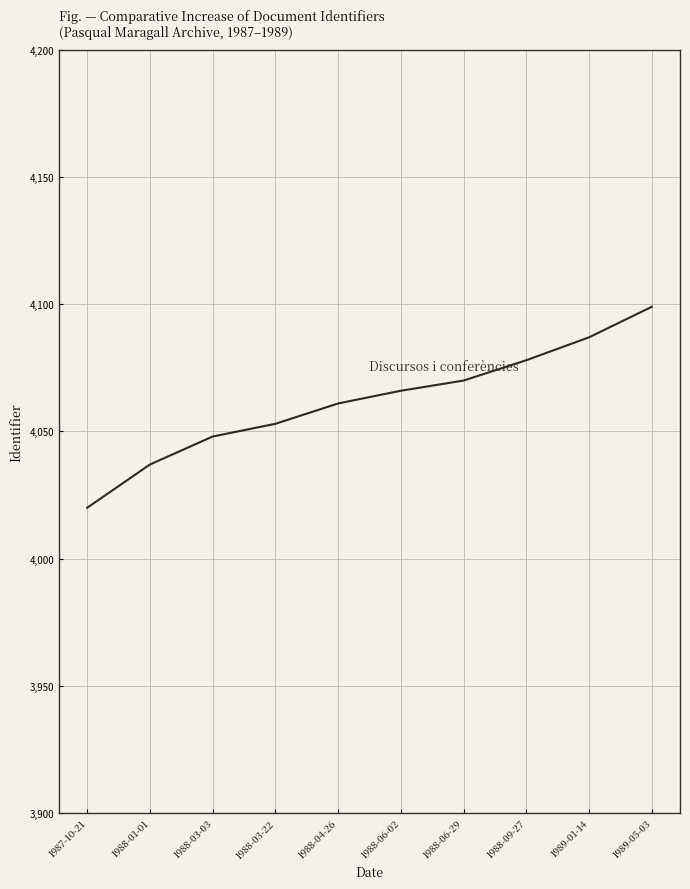

Reading left to right, what are all the values shown in this chart?

1987-10-21=4020	1988-01-01=4037	1988-03-03=4048	1988-03-22=4053	1988-04-26=4061	1988-06-02=4066	1988-06-29=4070	1988-09-27=4078	1989-01-14=4087	1989-05-03=4099